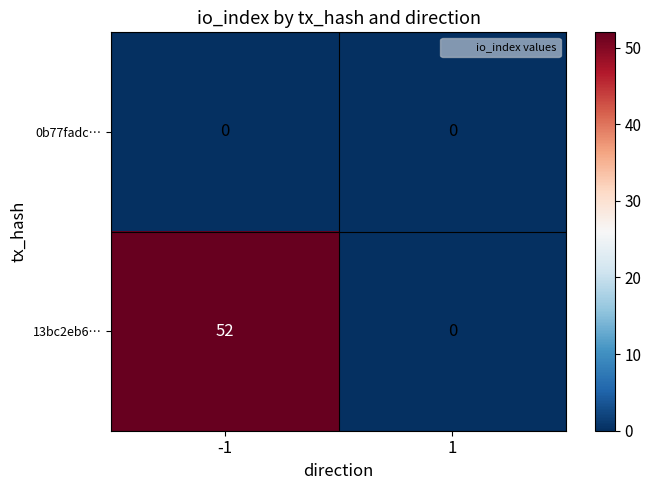

Rank the series by their average value, from highest to lowest.

13bc2eb6…, 0b77fadc…